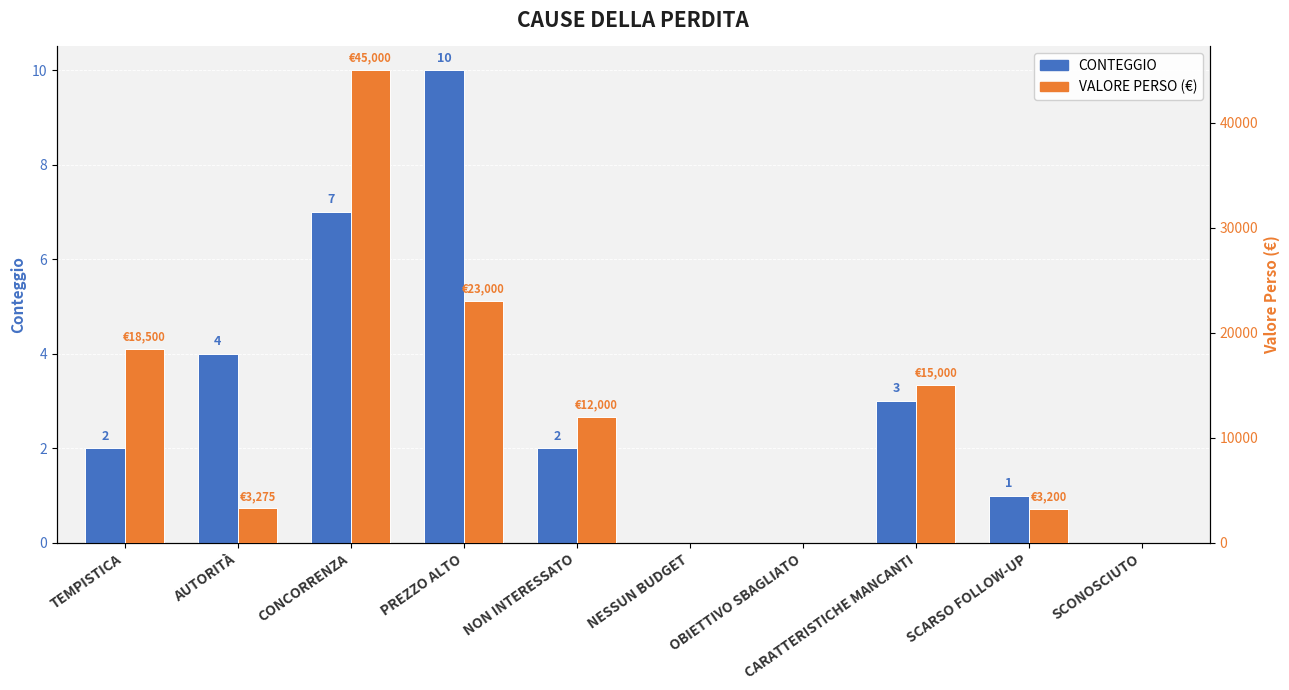

Reading right to left, extract all data points from this chart.

CONTEGGIO: 0	1	3	0	0	2	10	7	4	2
VALORE PERSO (€): 0	3200	15000	0	0	12000	23000	45000	3275	18500